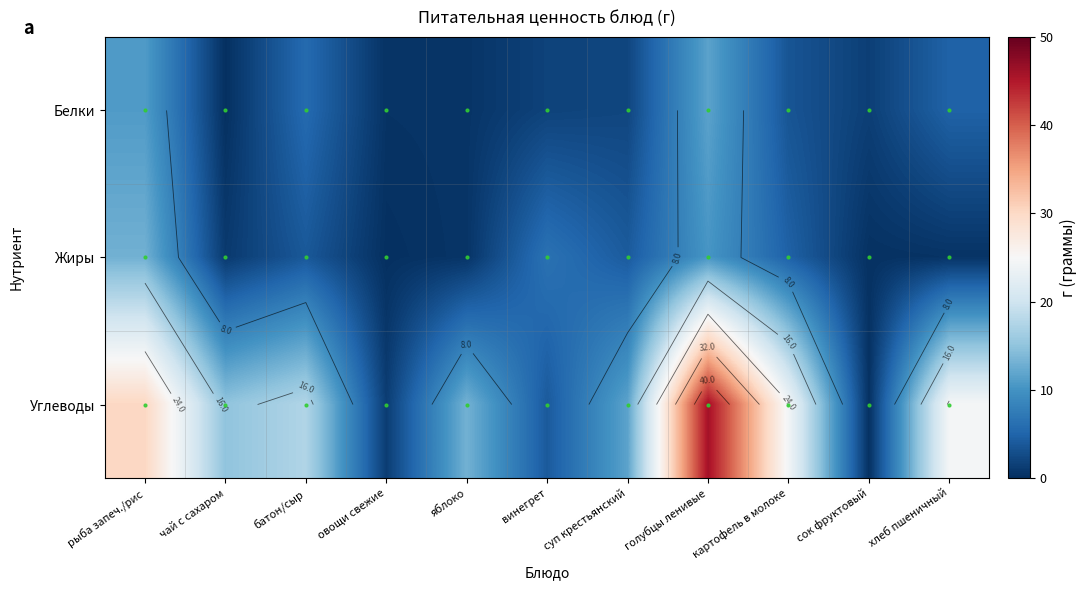

At which label does Белки first exceed 2?

рыба запеч./рис